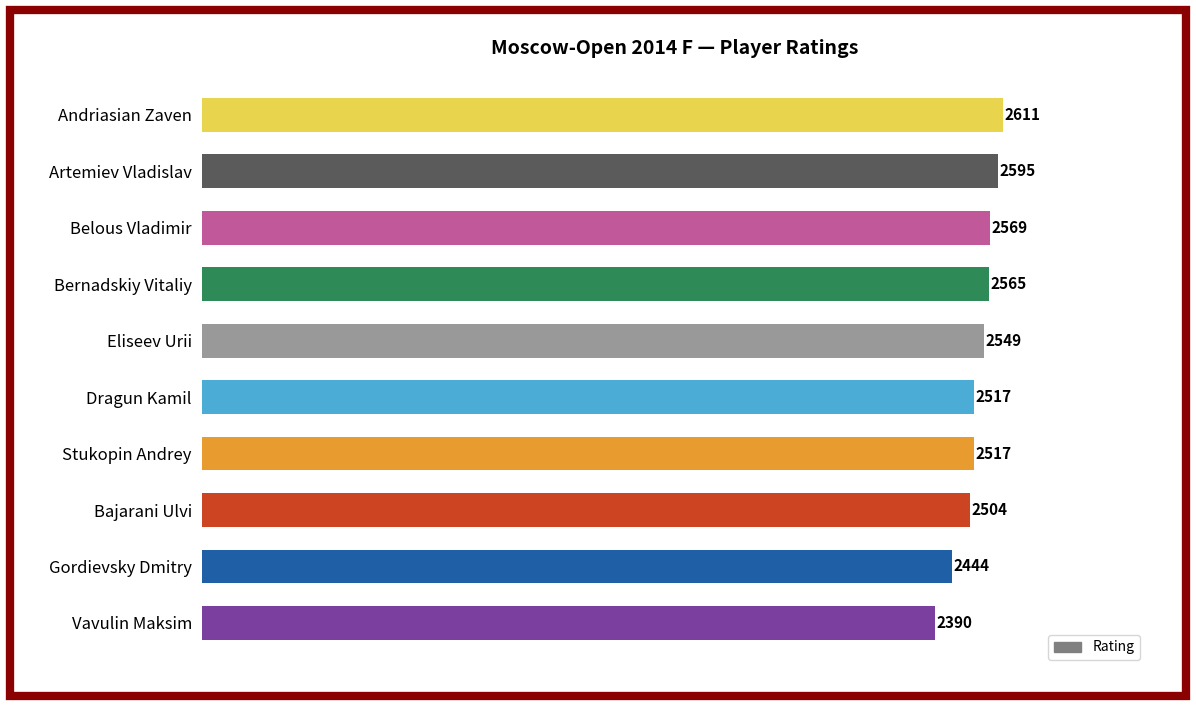

Which label corresponds to the largest value in the chart?

Andriasian Zaven